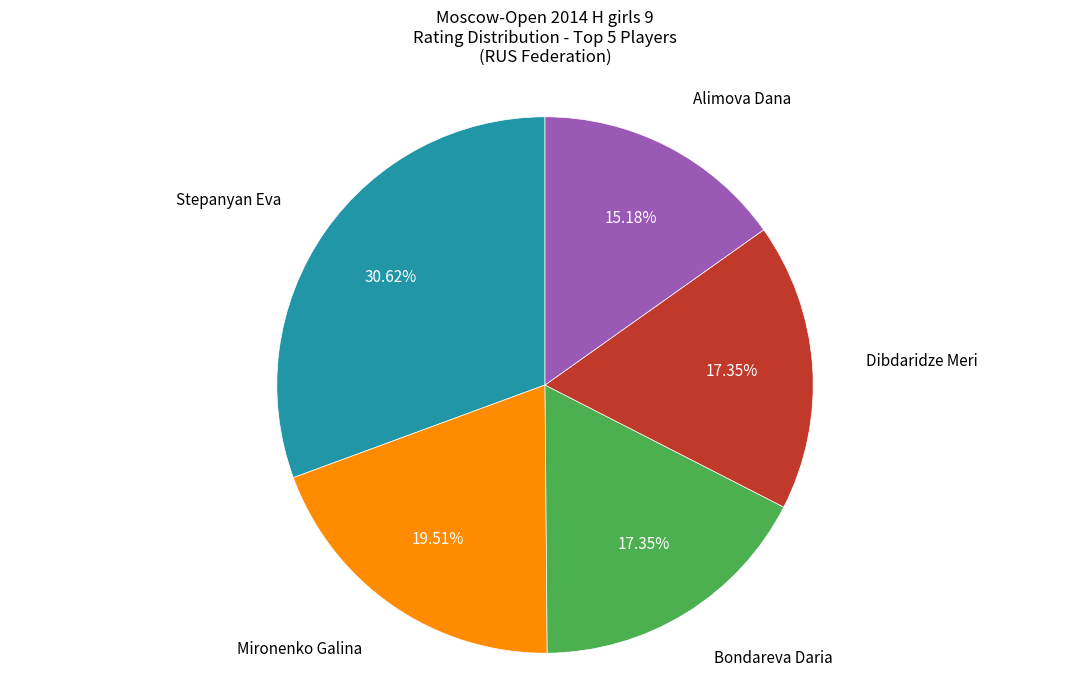

Is there a majority slice in this chart?

No